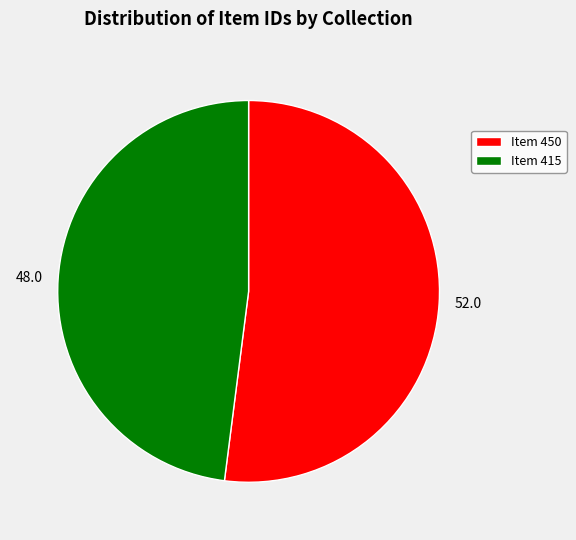

True or false: Item 450 accounts for 39% of the total.

False